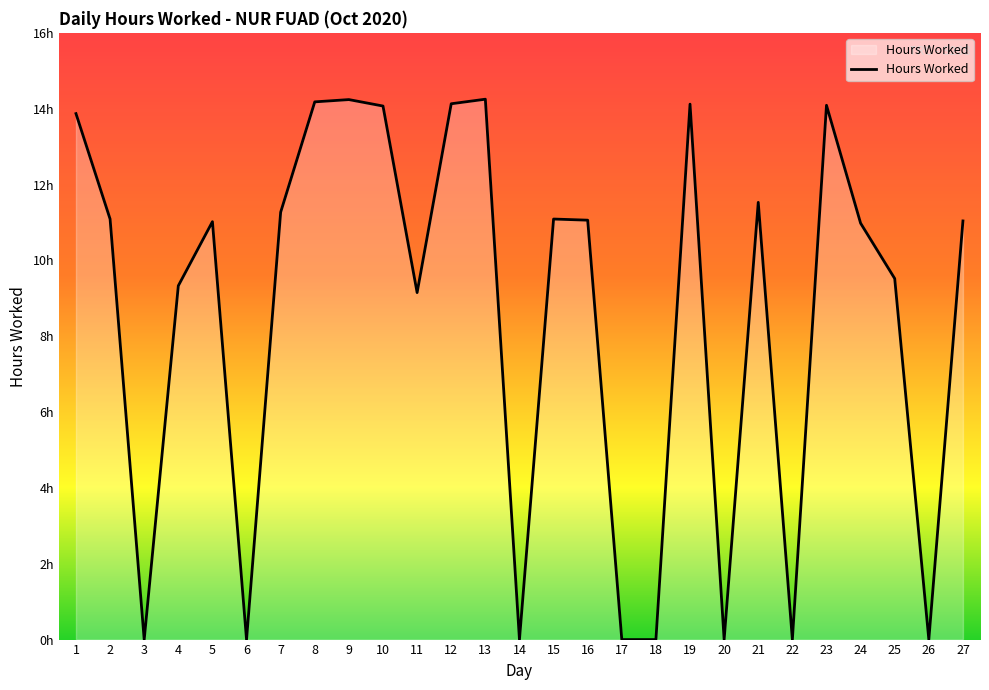

How many points are higher than both their immediate neighbors (excluding endpoints)?

7